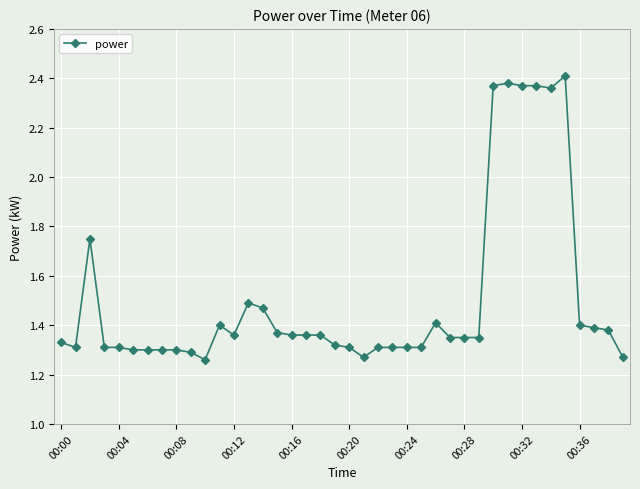

True or false: there are more than 1 points higher than both neighbors.

True